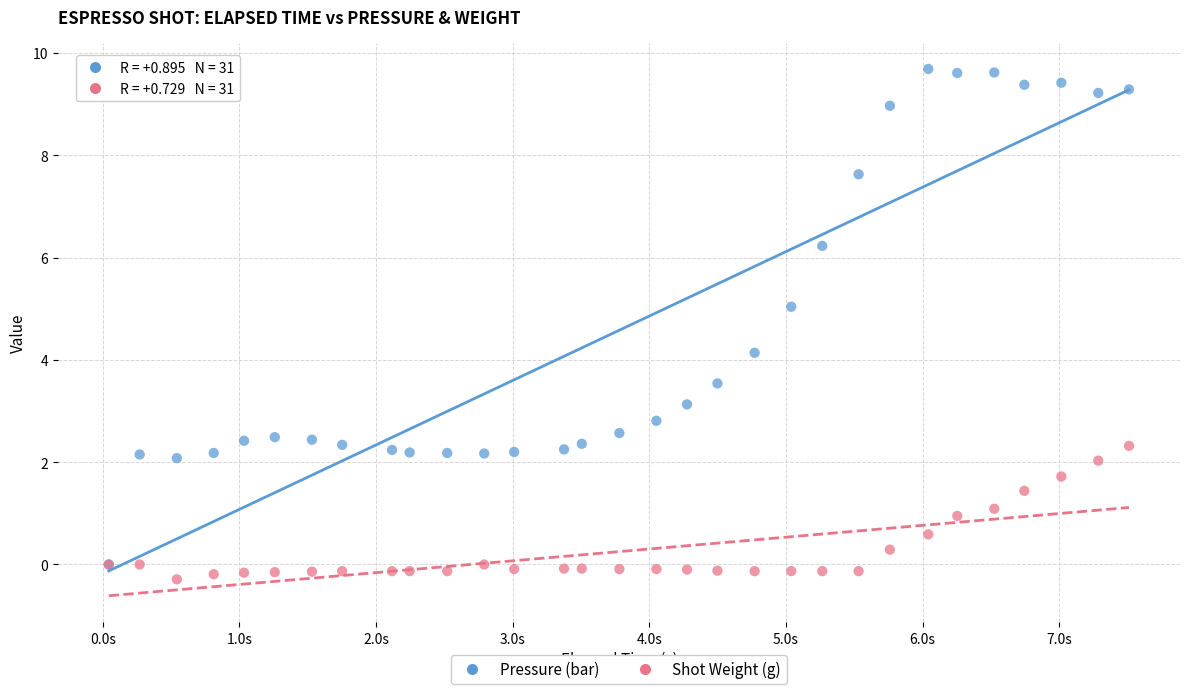

Which series reaches the minimum Y coordinate?

Shot Weight (g)